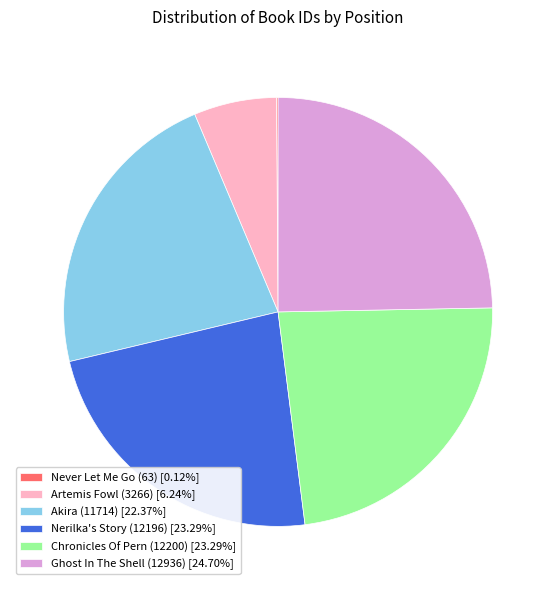

What is the largest slice in the pie chart?

Ghost In The Shell (12936)